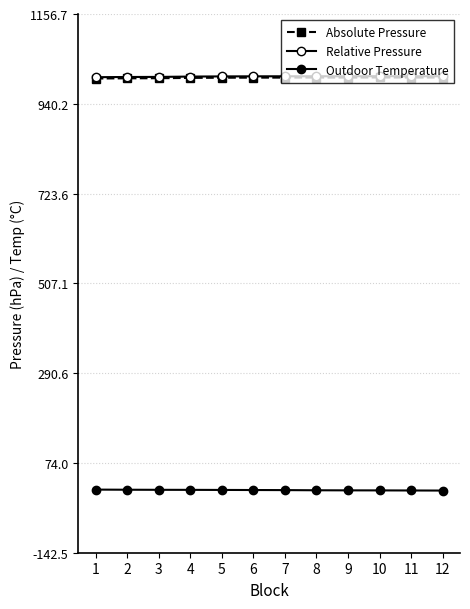

How many data points in Relative Pressure are above 1006?

8